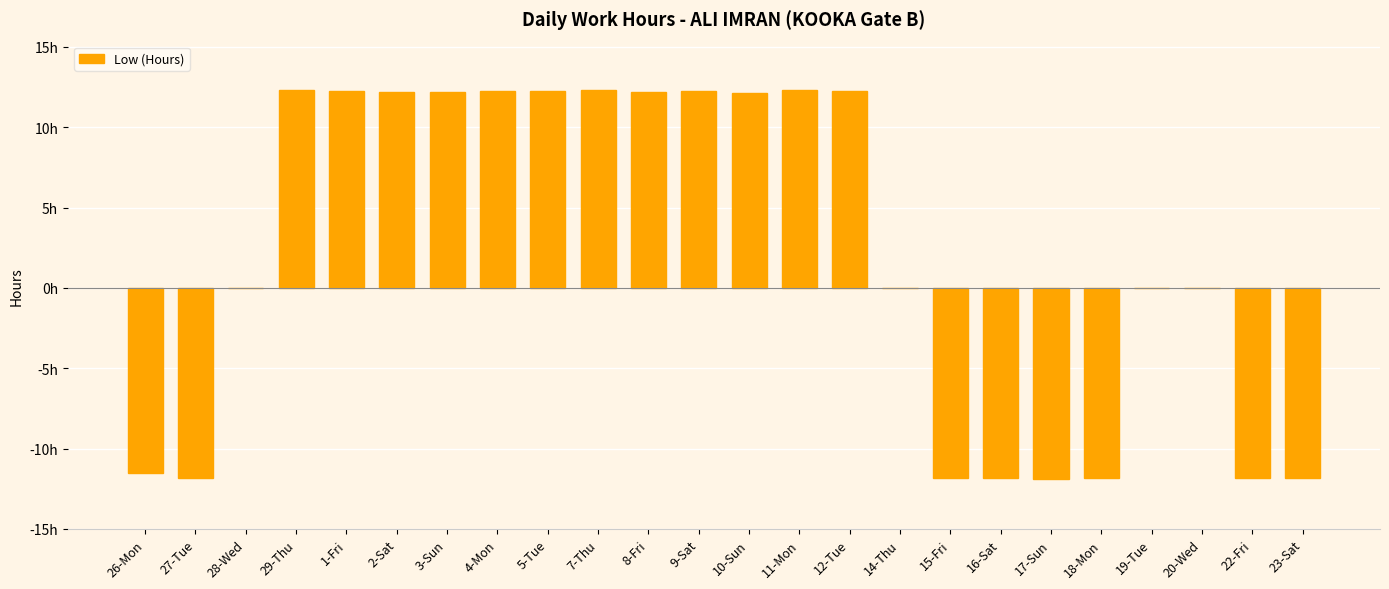

How many data points are less than 12?

12